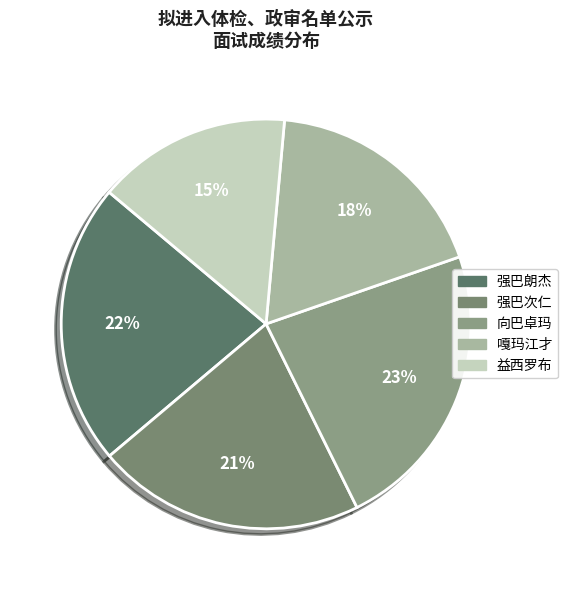

To the nearest percent, what is the average slice percentage?

20%